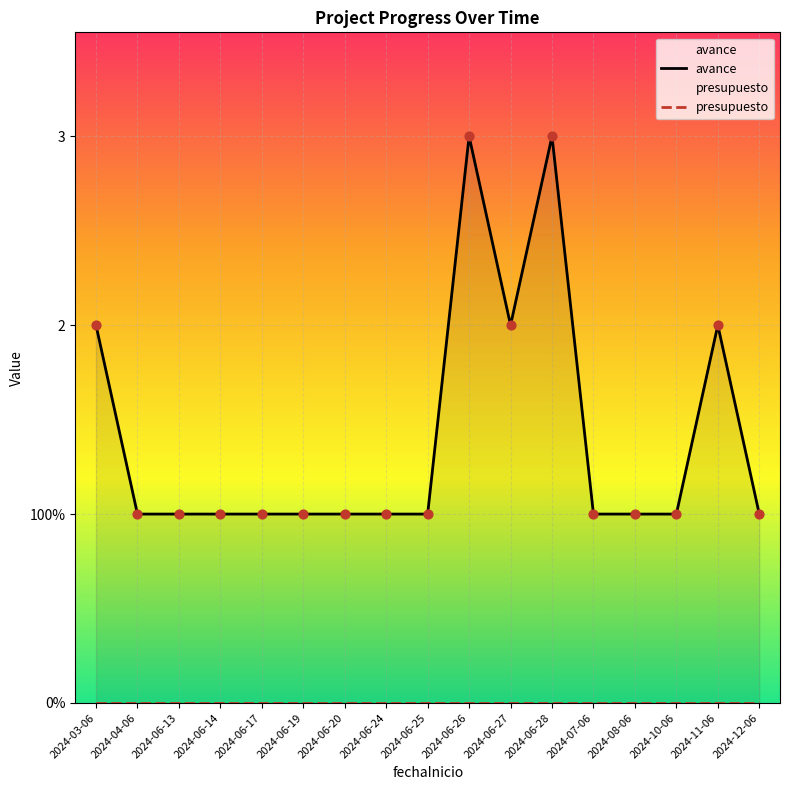

What are all the series names shown in the legend?

avance, presupuesto